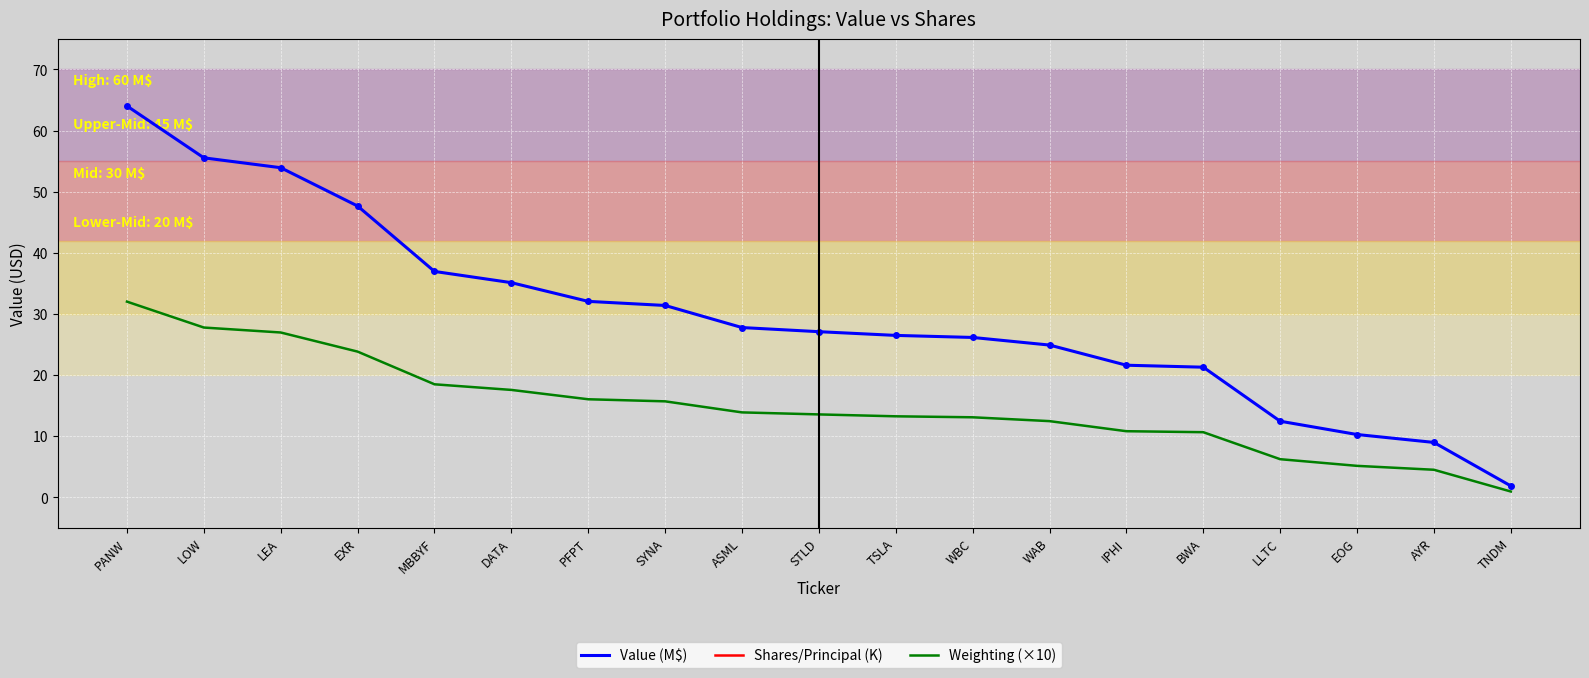

What are all the series names shown in the legend?

Value (M$), Shares/Principal (K), Weighting (×10)